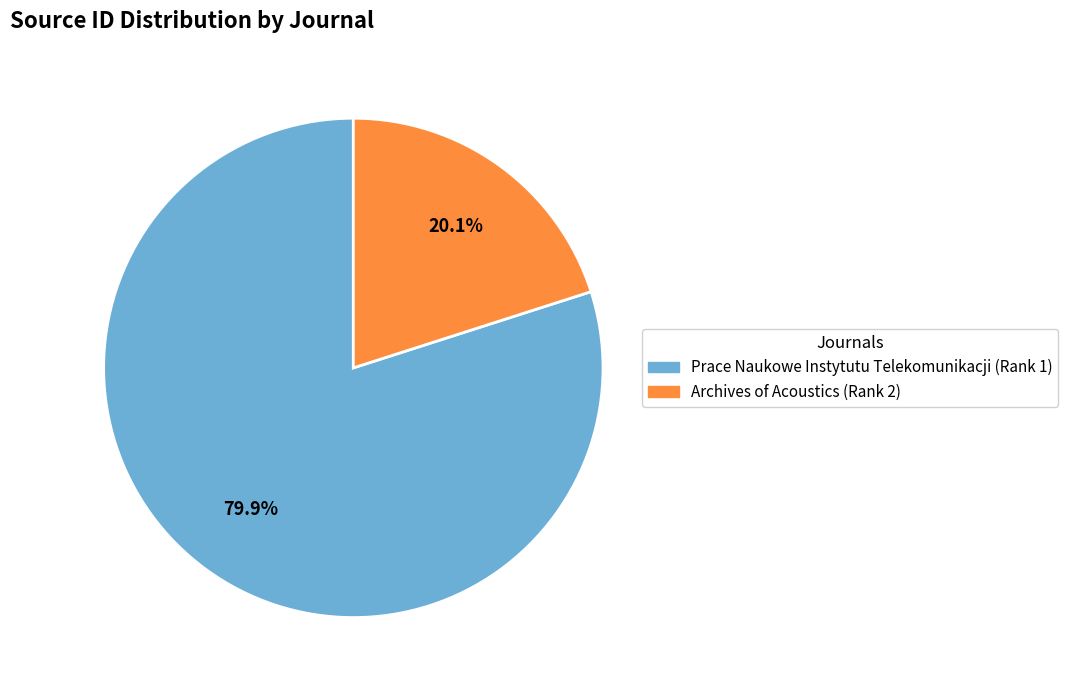

Between Archives of Acoustics (Rank 2) and Prace Naukowe Instytutu Telekomunikacji (Rank 1), which is larger?

Prace Naukowe Instytutu Telekomunikacji (Rank 1)